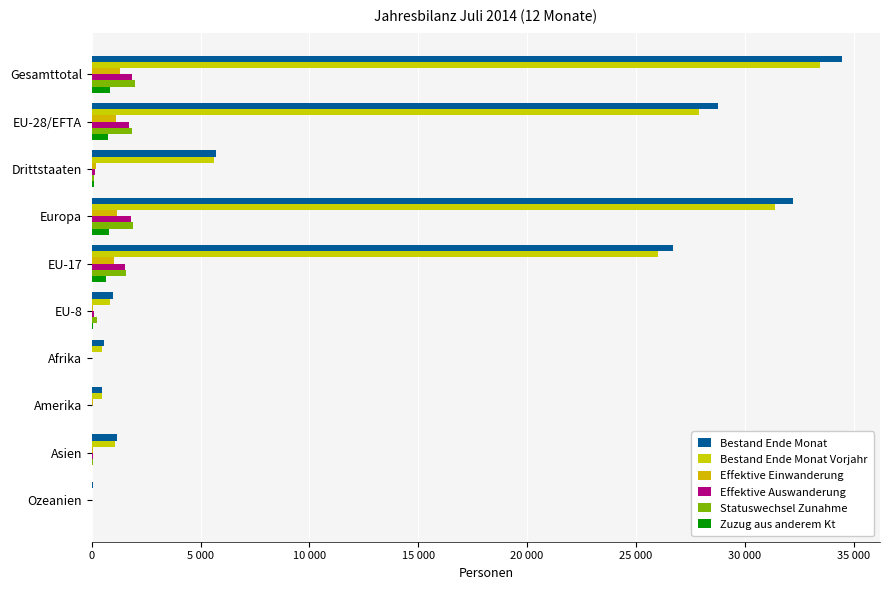

Count the number of data series in this chart.

6